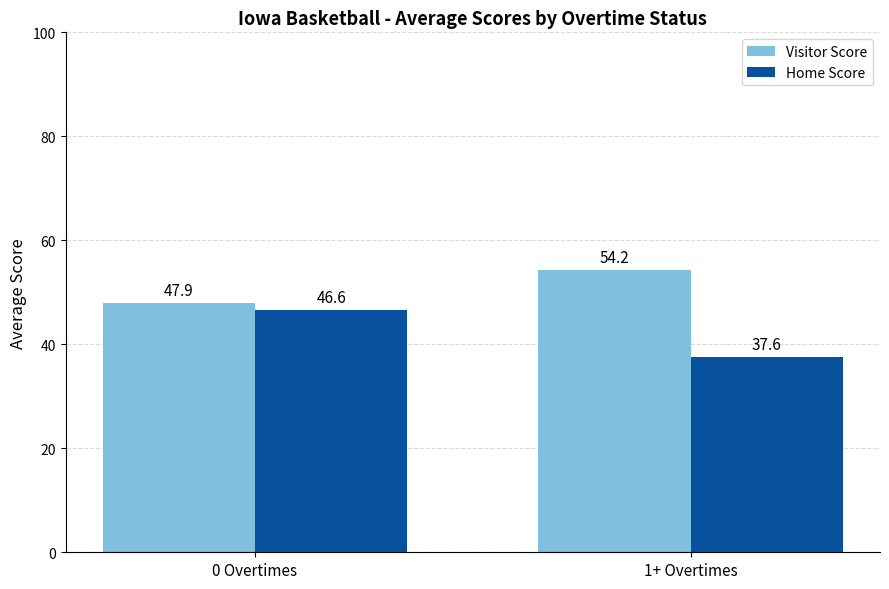

True or false: Visitor Score has a value of 54.2 at 1+ Overtimes.

True